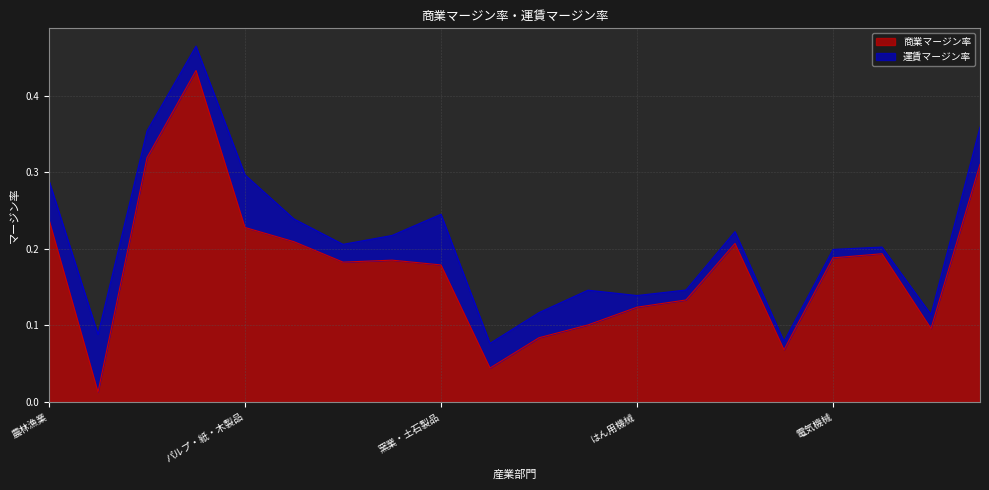

What position from the left is 電気機械?

17